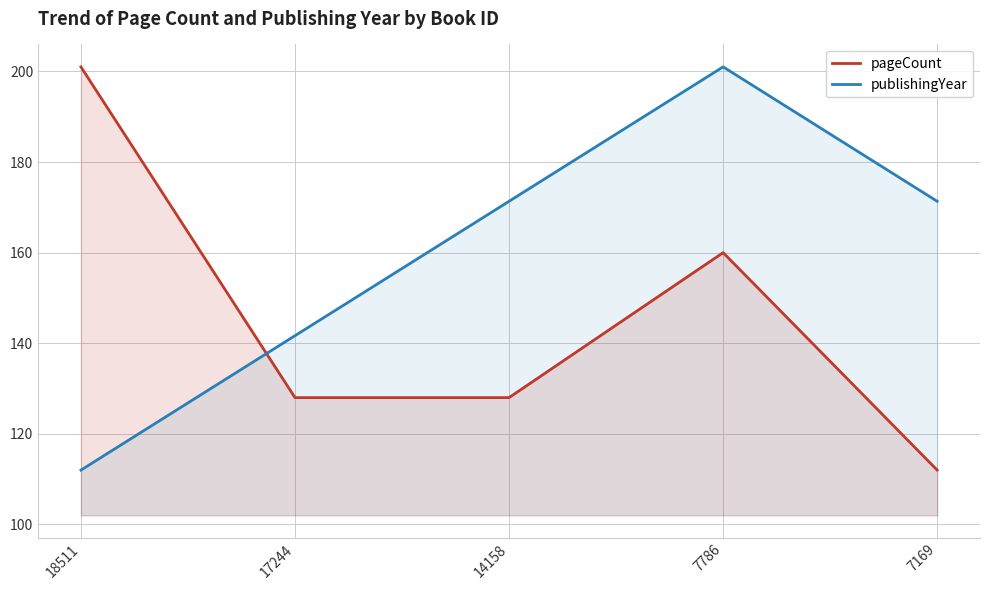

List the series in order of their overall mean, highest first.

publishingYear, pageCount